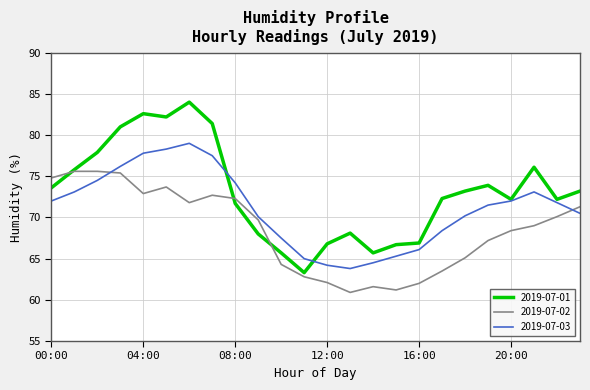

Which series has the largest range (max minus min)?

2019-07-01